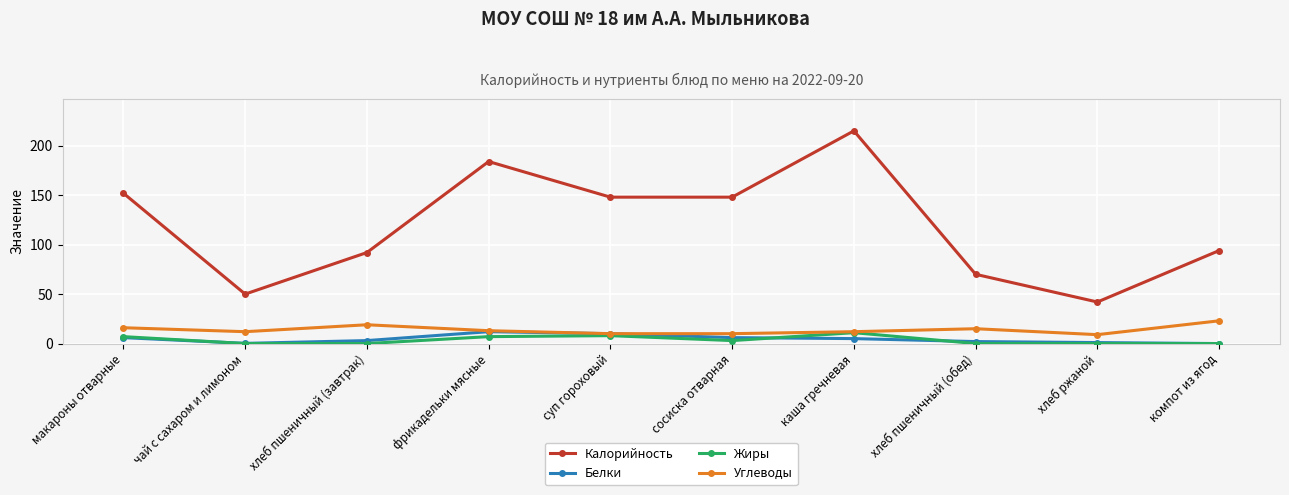

True or false: Углеводы has more than 1 points higher than both neighbors.

True